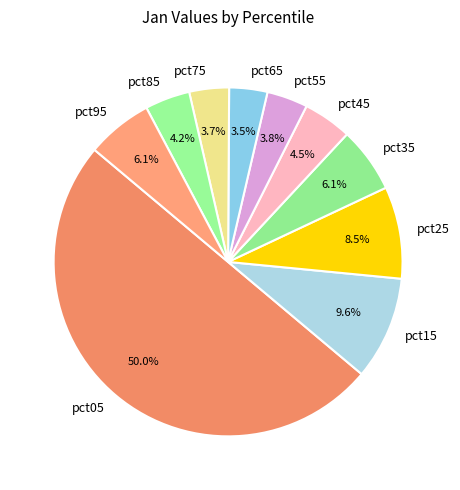

How much of the chart is everything except pct35?

93.9%